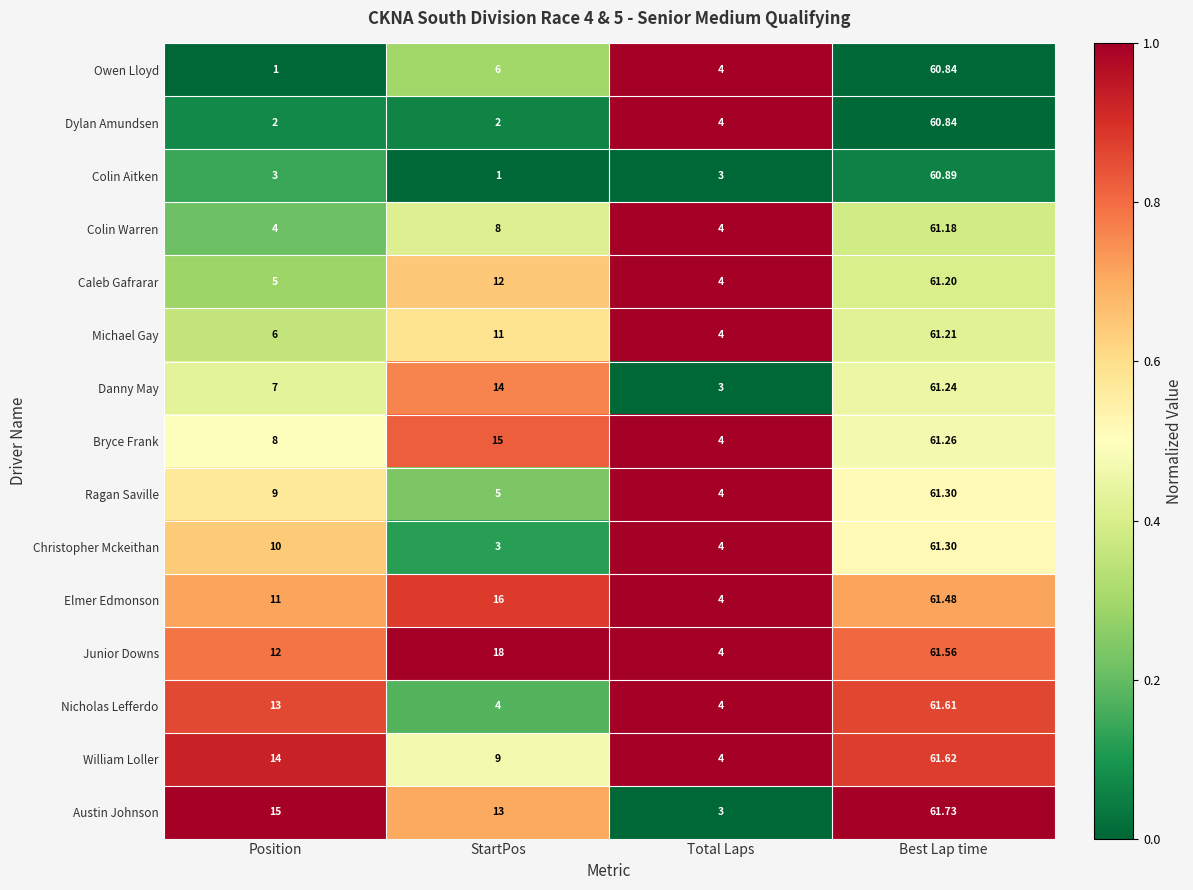

Which category has the lowest value in the Danny May series?

Total Laps